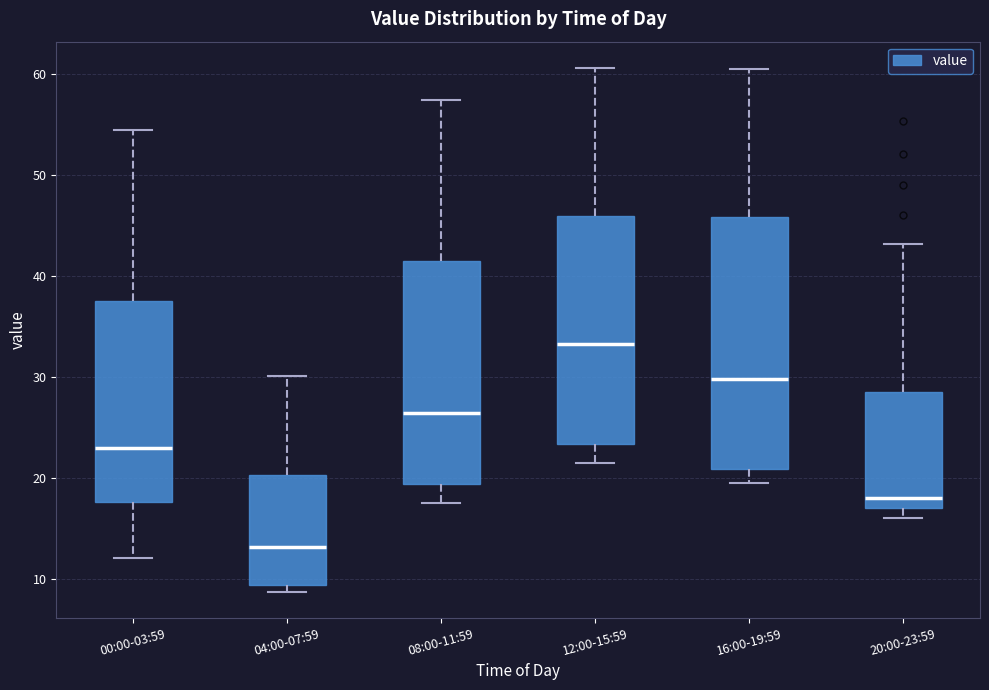

Where does the median line of the box for 00:00-03:59 sit on the y-axis? The values are not printed on the chart, so give them approximately, as read against the axis.

23